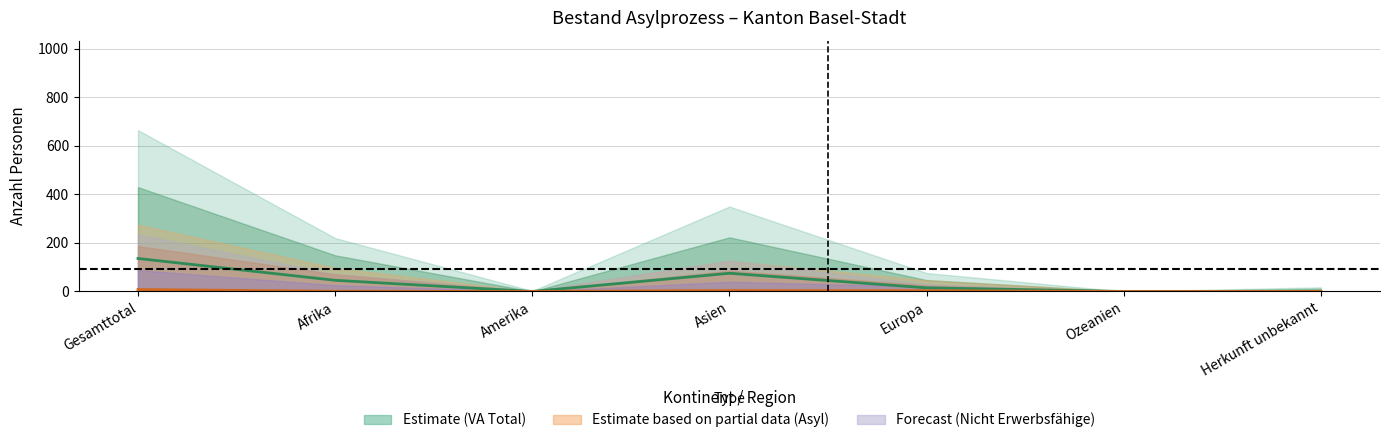

What is the difference between the maximum and minimum values in the Asylsuchende Erwerbstätige series?

8